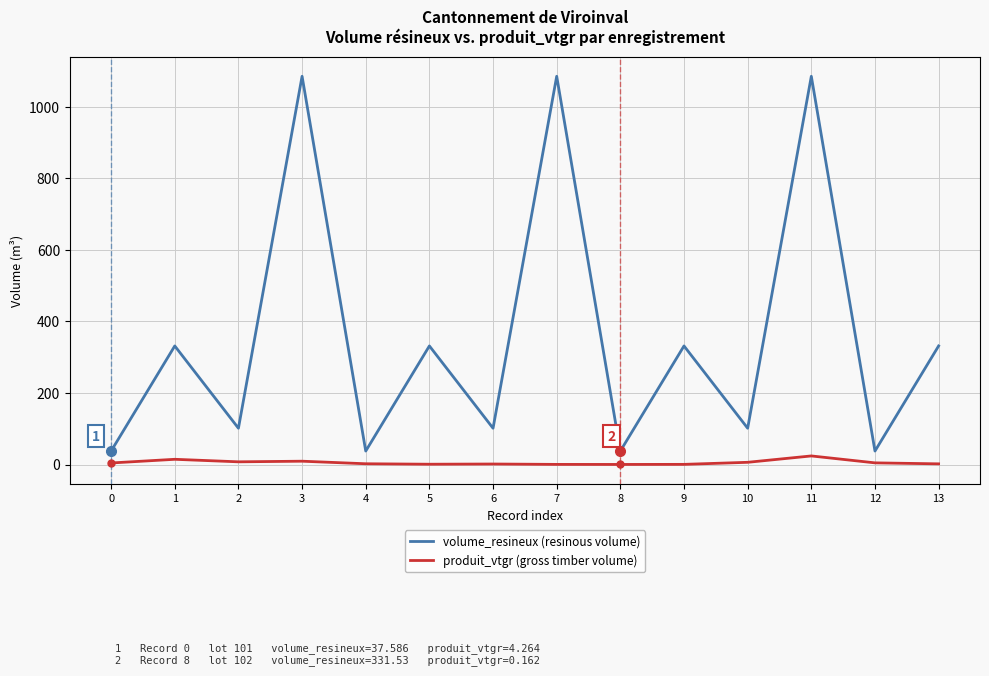

Which series has the largest total across all categories?

volume_resineux (resinous volume)